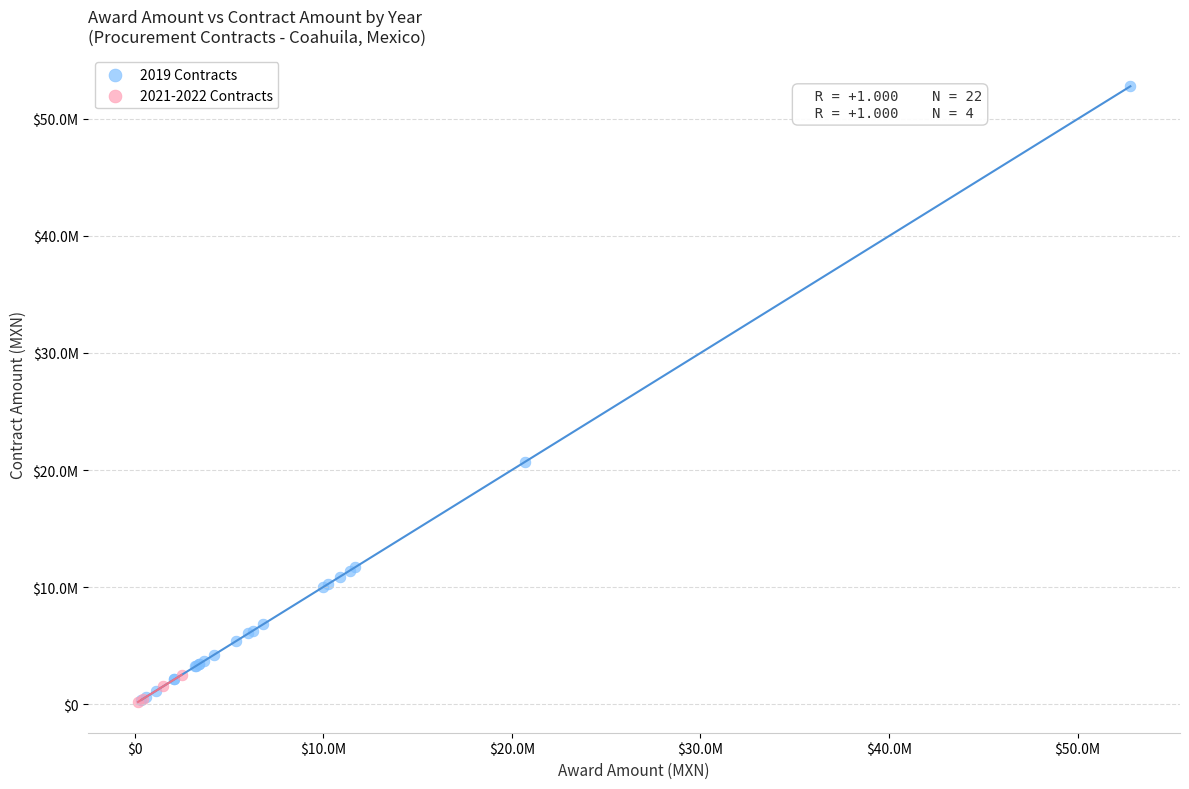

Which series has the largest Y range (max minus min)?

2019 Contracts